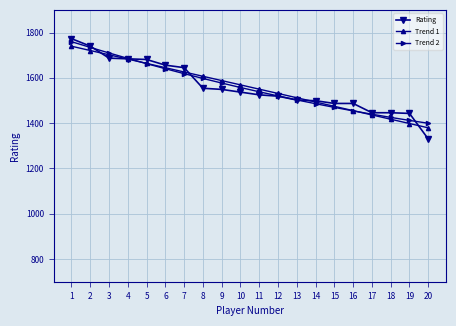

What are all the series names shown in the legend?

Rating, Trend 1, Trend 2